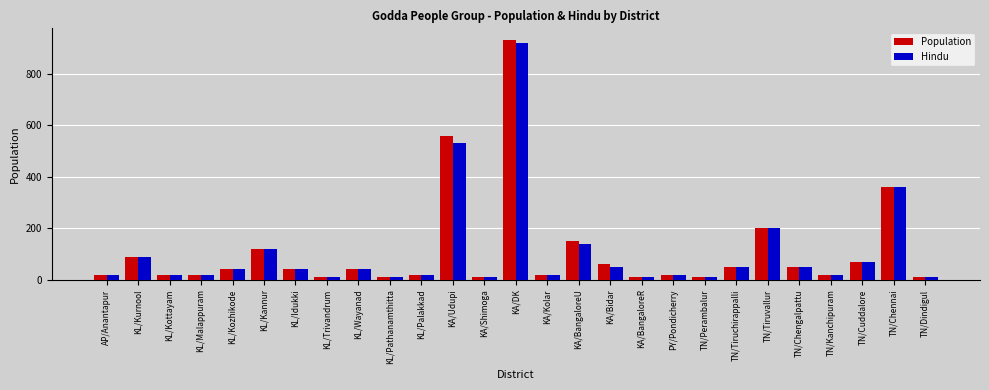

Rank the series by their maximum value, from lowest to highest.

Hindu, Population